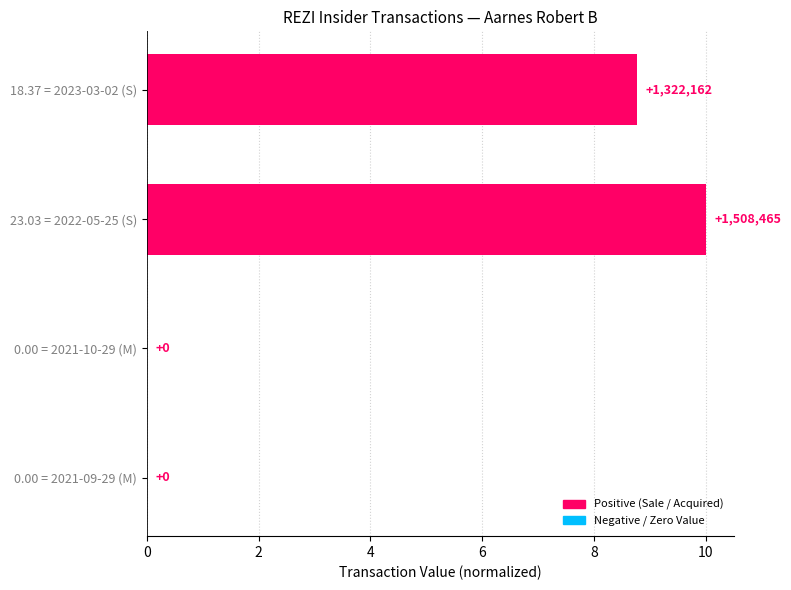

The chart shows a value of 13.7 at 18.37 = 2023-03-02 (S). True or false?

False